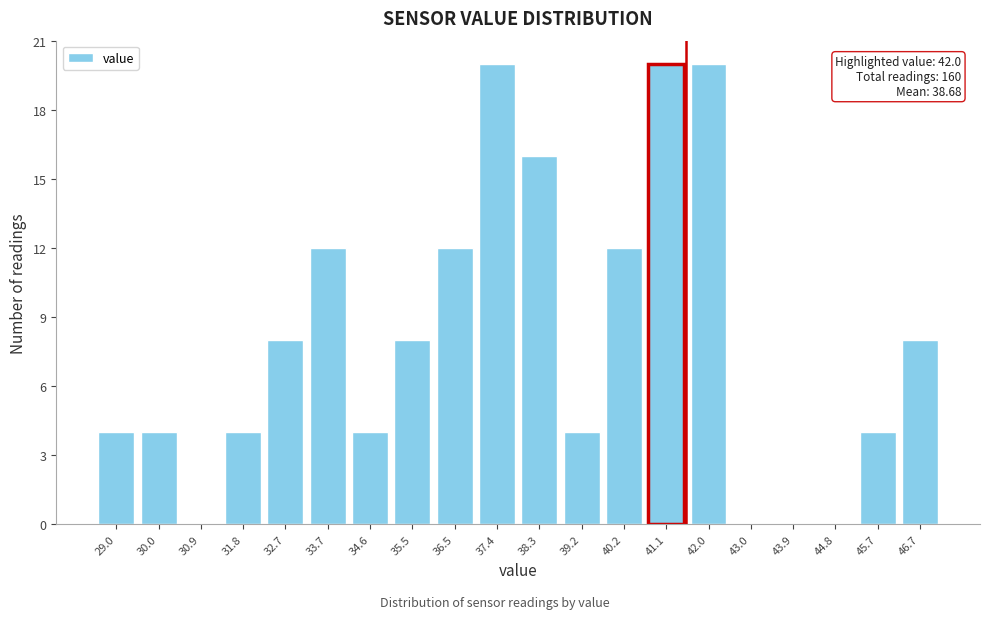

Reading left to right, what are all the values shown in this chart?

29.0=4	30.0=4	30.9=0	31.8=4	32.7=8	33.7=12	34.6=4	35.5=8	36.5=12	37.4=20	38.3=16	39.2=4	40.2=12	41.1=20	42.0=20	43.0=0	43.9=0	44.8=0	45.7=4	46.7=8